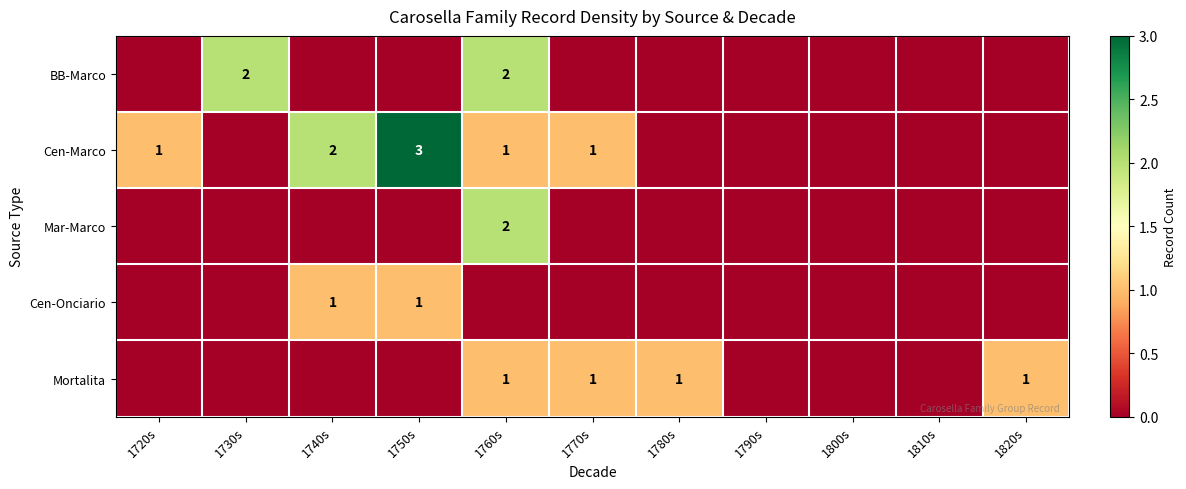

Is it true that Mar-Marco equals 2 at 1760s?

True